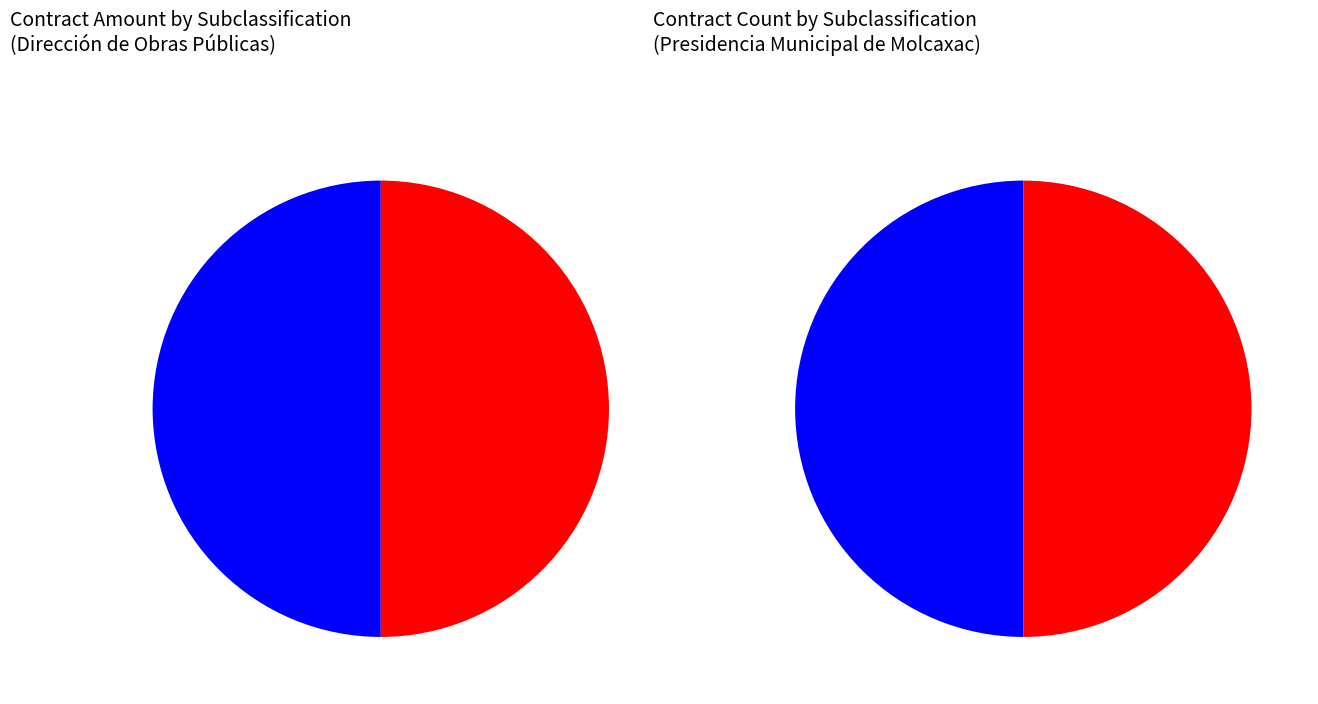

Does dependencia represent more than half of the total?

No